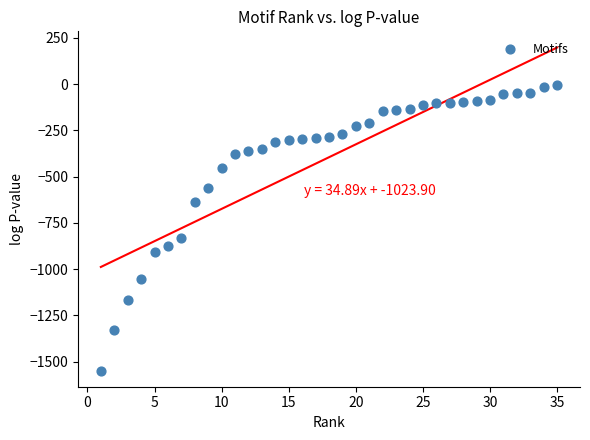

What is the range of X values (max minus min)?

34.0